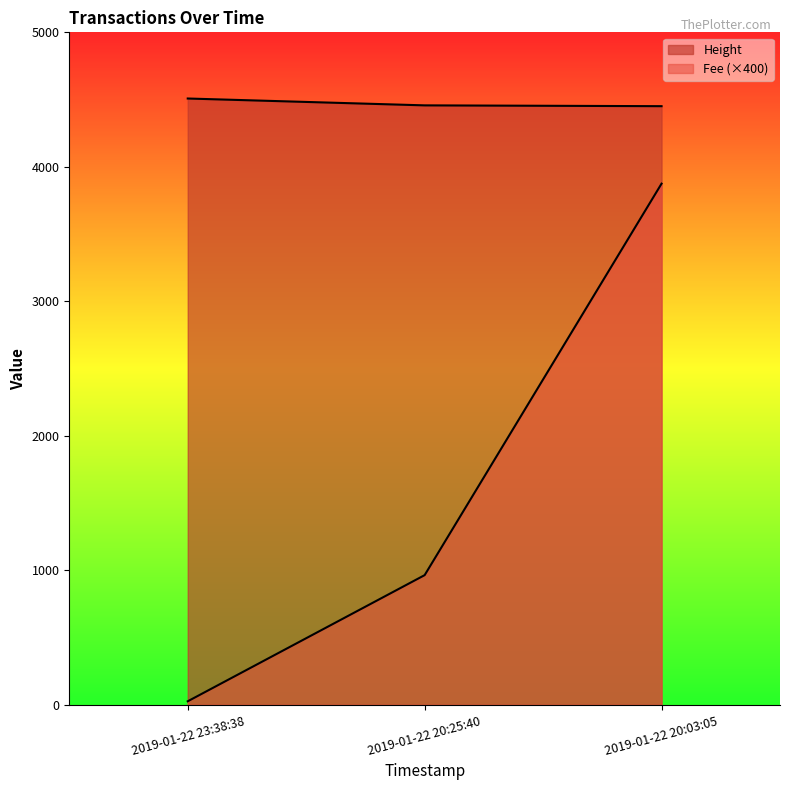

Which series has the largest total across all categories?

Height